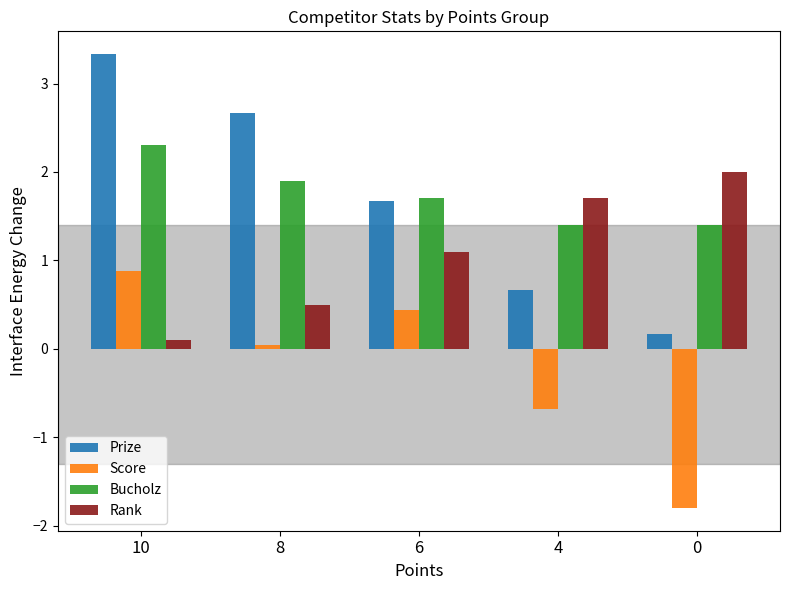

What is the minimum value shown in the chart?

-1.8